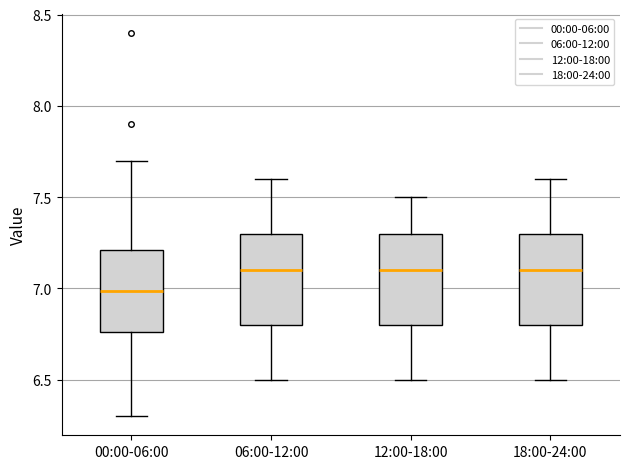

Where is the upper edge of the box for 18:00-24:00 on the y-axis? The values are not printed on the chart, so give them approximately, as read against the axis.

7.30